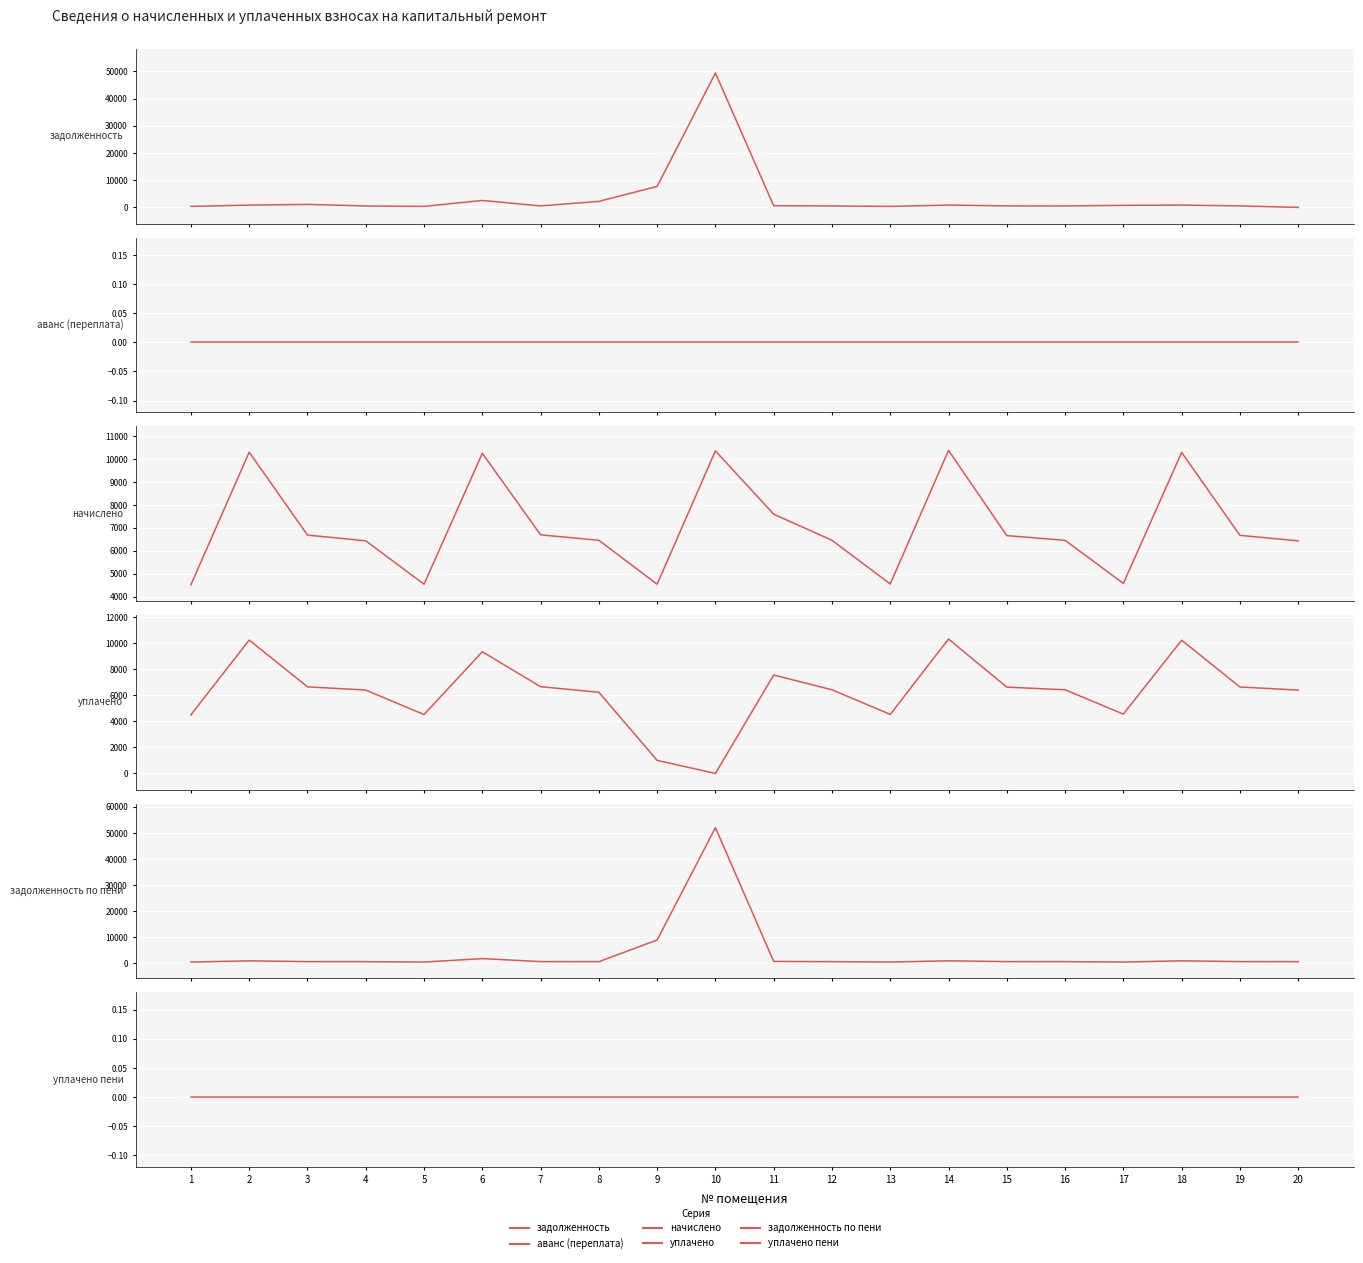

Which series has the largest range (max minus min)?

задолженность по пени